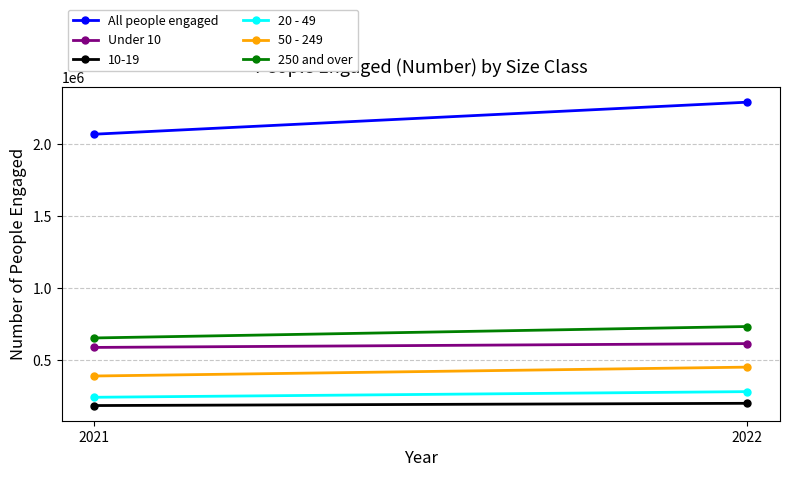

At which category is the sum across all series the highest?

2022